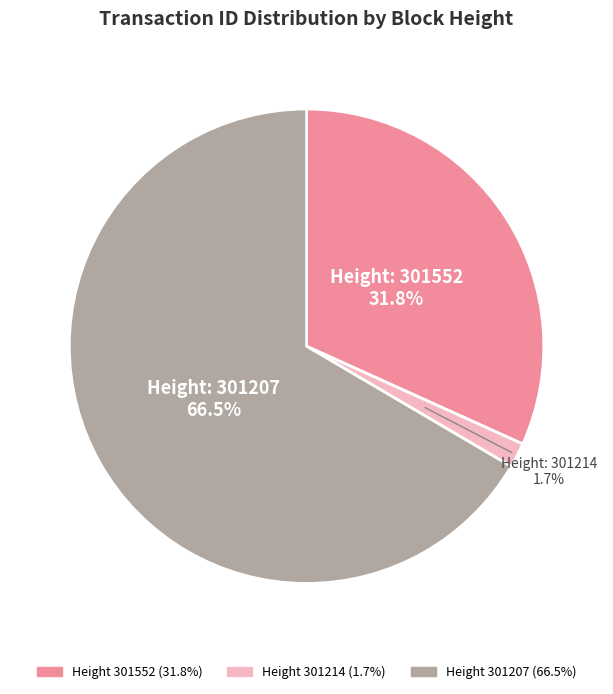

Does any single category account for the majority?

Yes